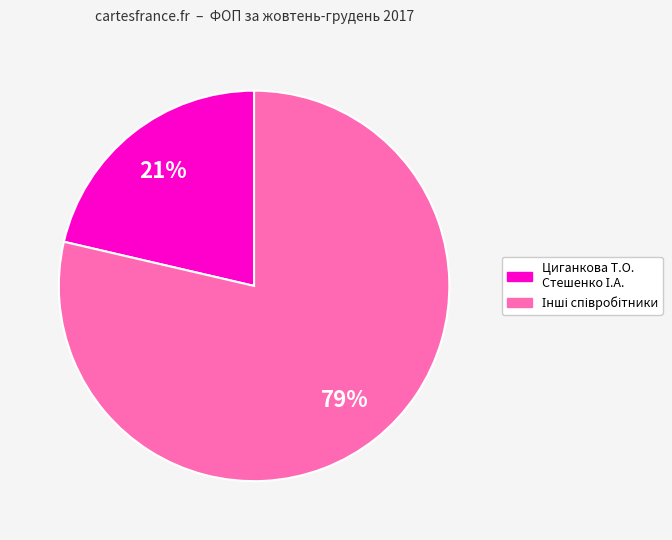

How many segments does this pie chart have?

2